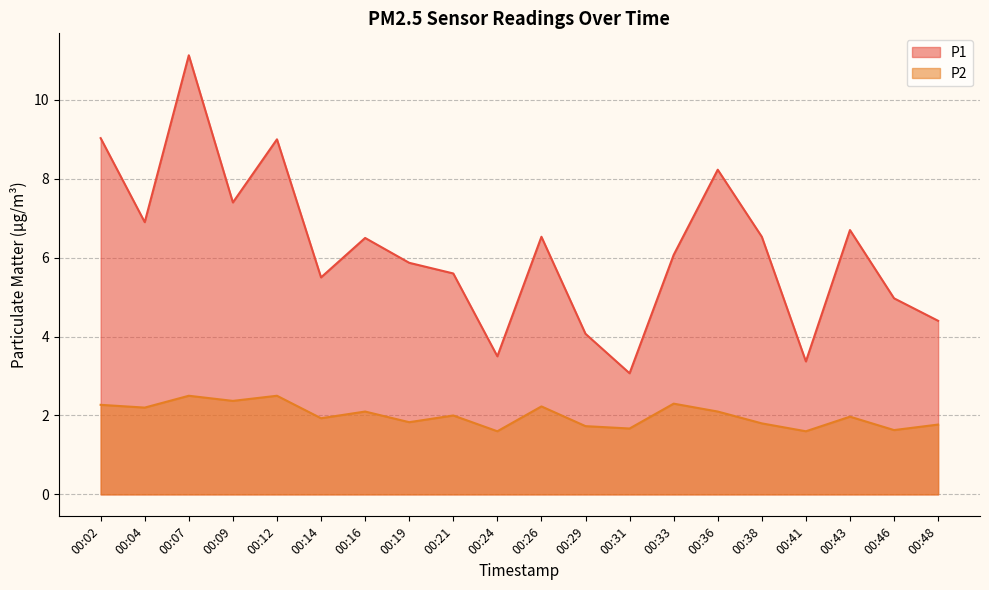

What is the average value of the P1 series?

6.2